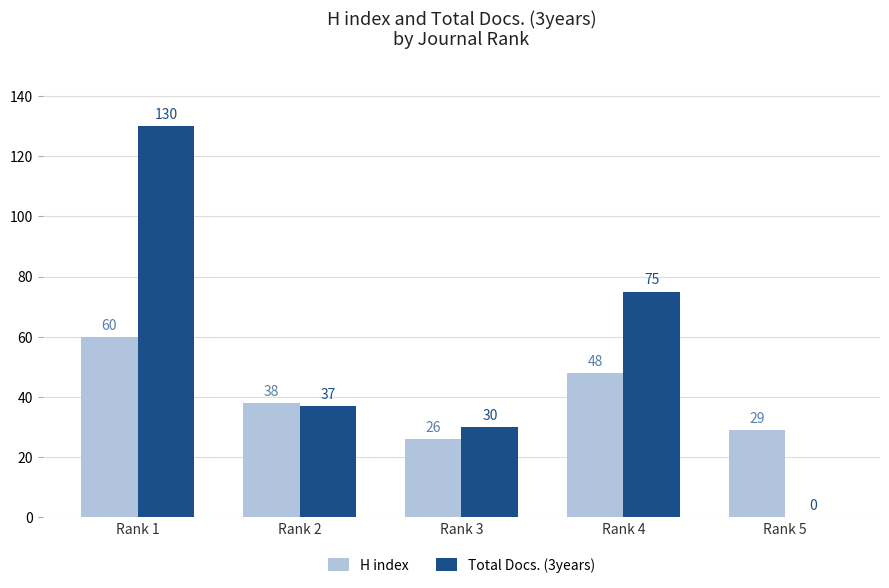

What is the total value across all series at Rank 4?

123